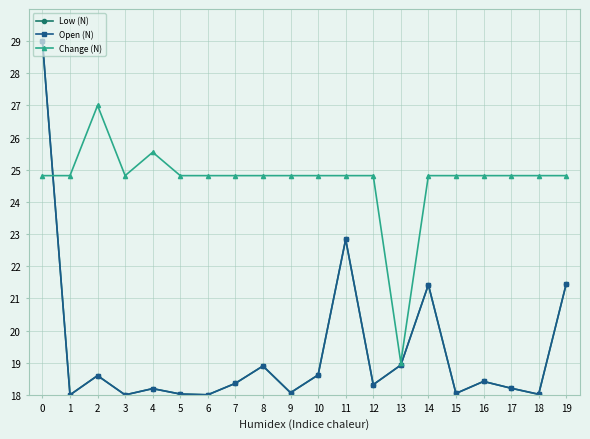

What are all the series names shown in the legend?

Low (N), Open (N), Change (N)